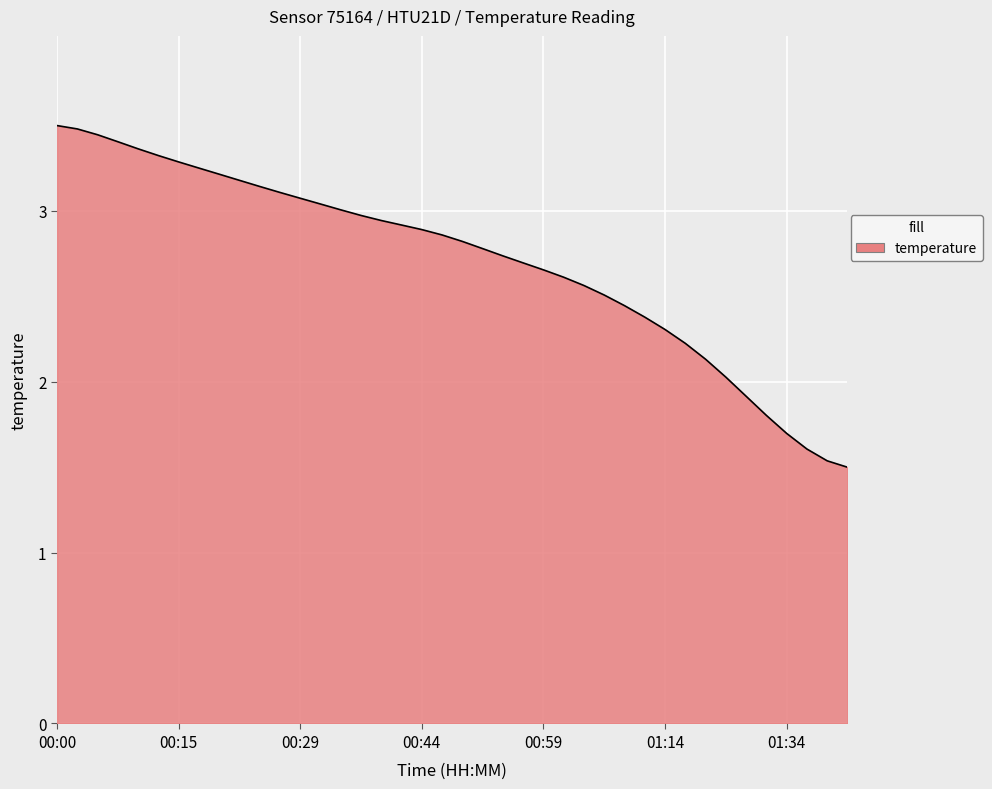

Count the number of data series in this chart.

1